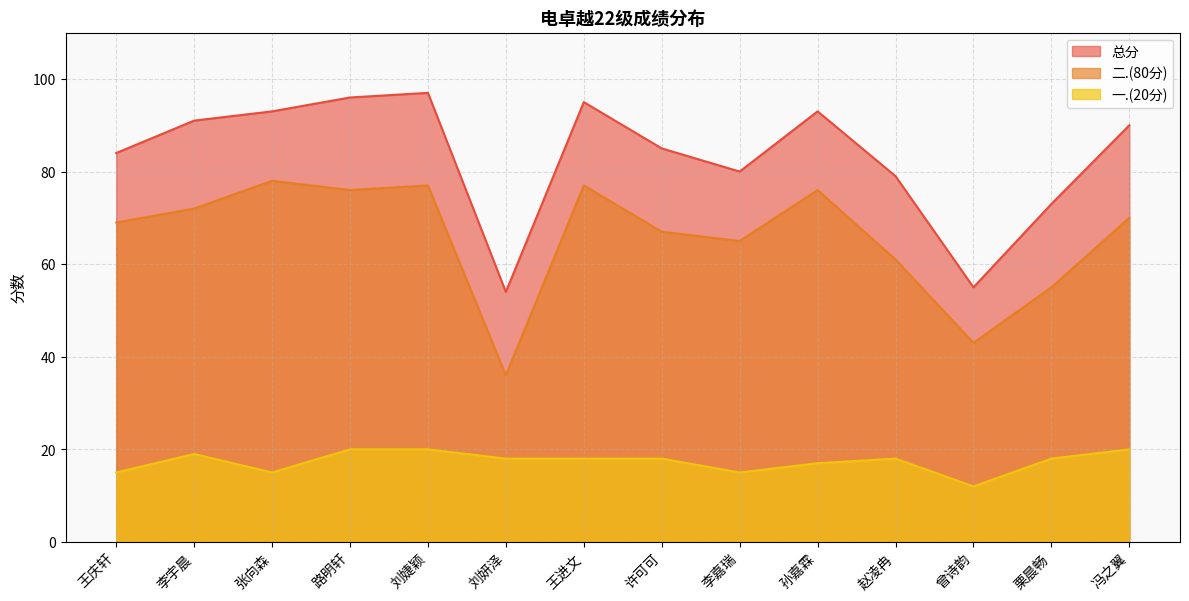

How many 一.(20分) values are between 15 and 19?

10